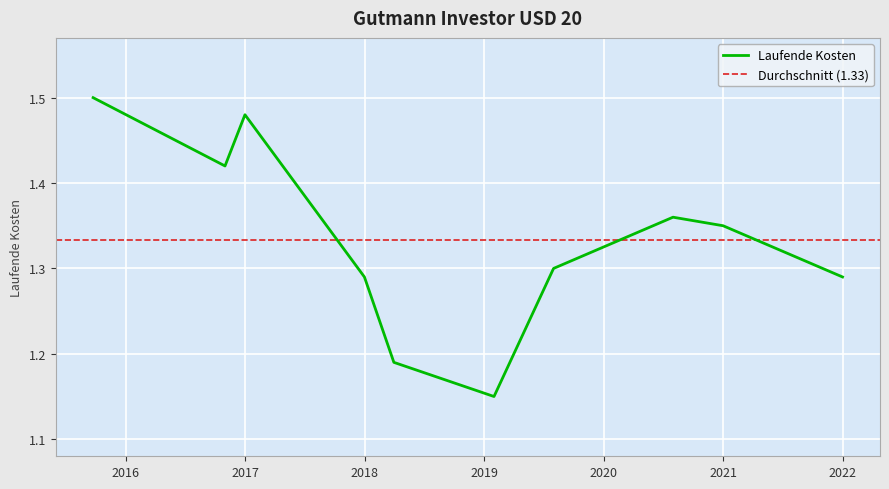

How many lines are shown in the chart?

1